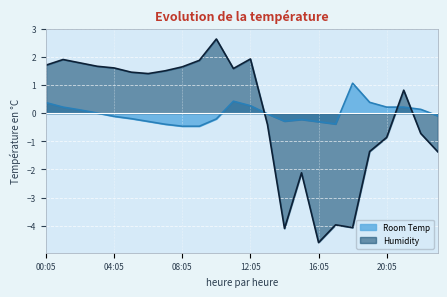

How many interior local peaks does the Humidity series have?

6